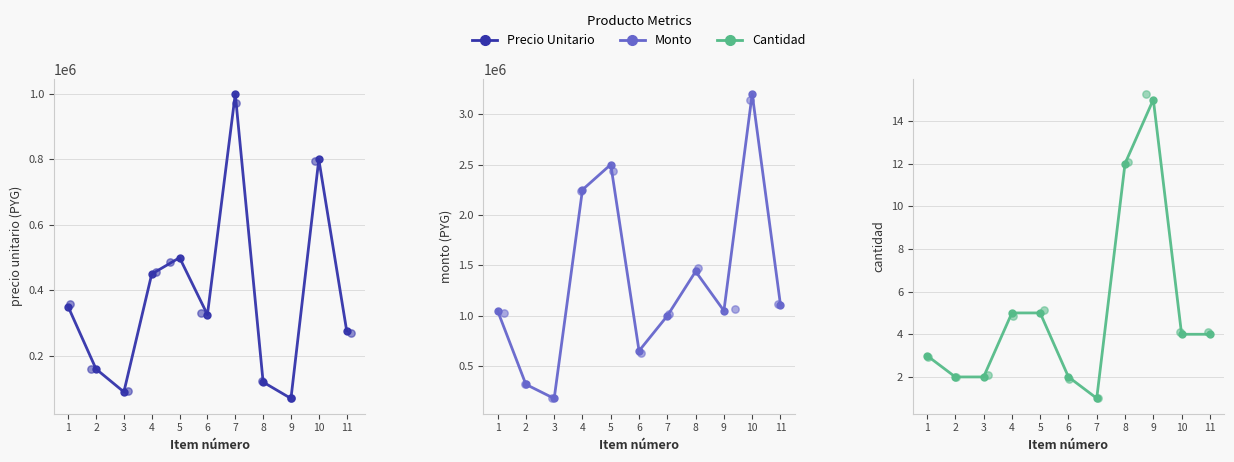

Is the value of Cantidad at 3 greater than the value of Monto at 9?

No